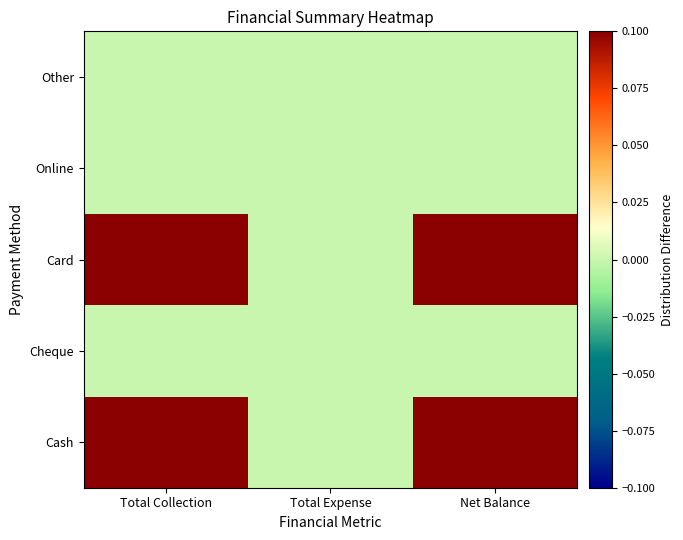

Reading left to right, list all the values displayed in this chart.

Cash: Total Collection=1.0	Total Expense=0.0	Net Balance=1.0
Cheque: Total Collection=0.0	Total Expense=0.0	Net Balance=0.0
Card: Total Collection=1.0	Total Expense=0.0	Net Balance=1.0
Online: Total Collection=0.0	Total Expense=0.0	Net Balance=0.0
Other: Total Collection=0.0	Total Expense=0.0	Net Balance=0.0